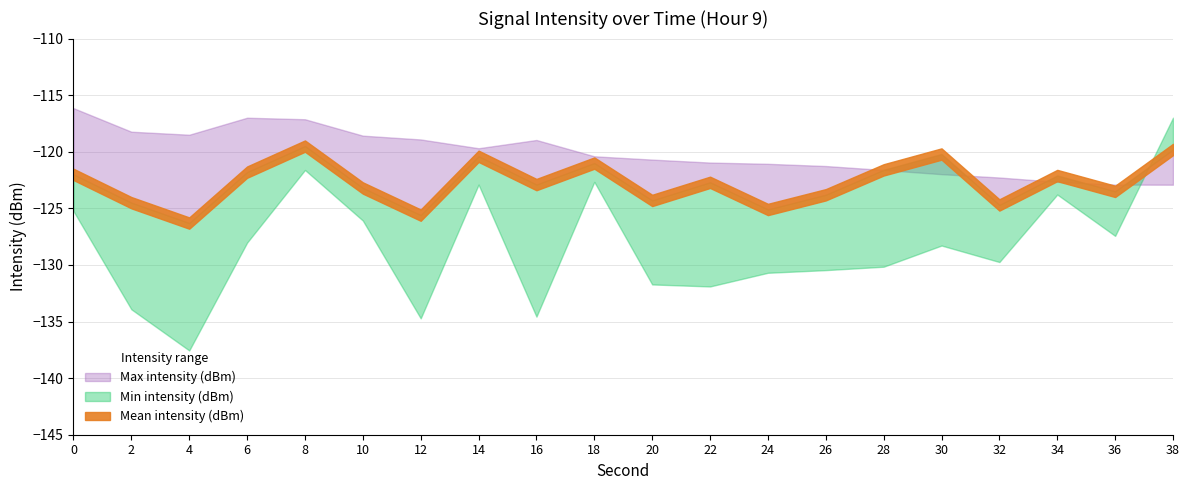

Which series has the widest spread of values?

Min intensity (dBm)